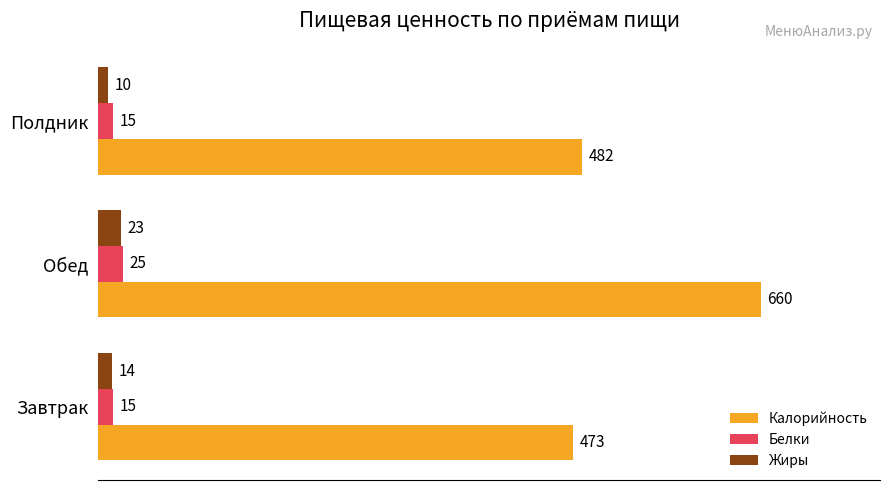

How many data points does each series have?

3